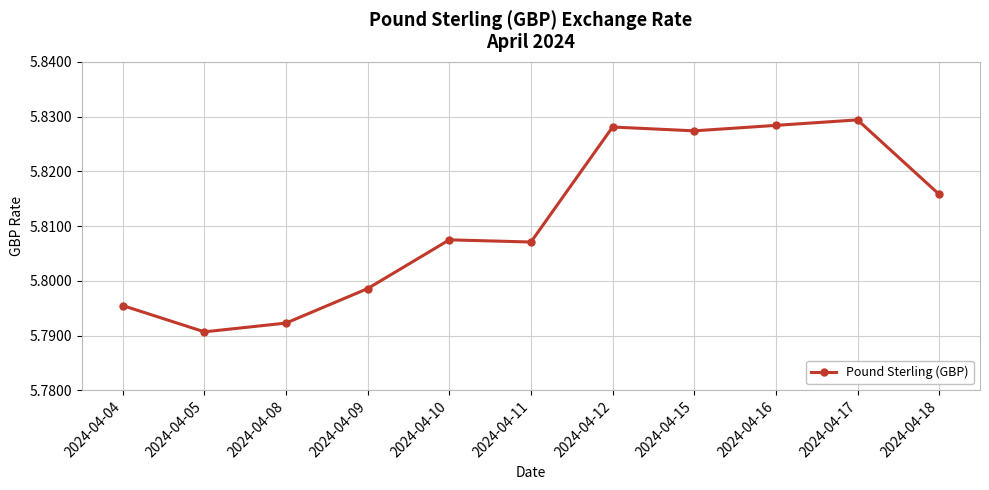

Approximately how many times larger is the value at 2024-04-15 compared to 2024-04-12?

1.0